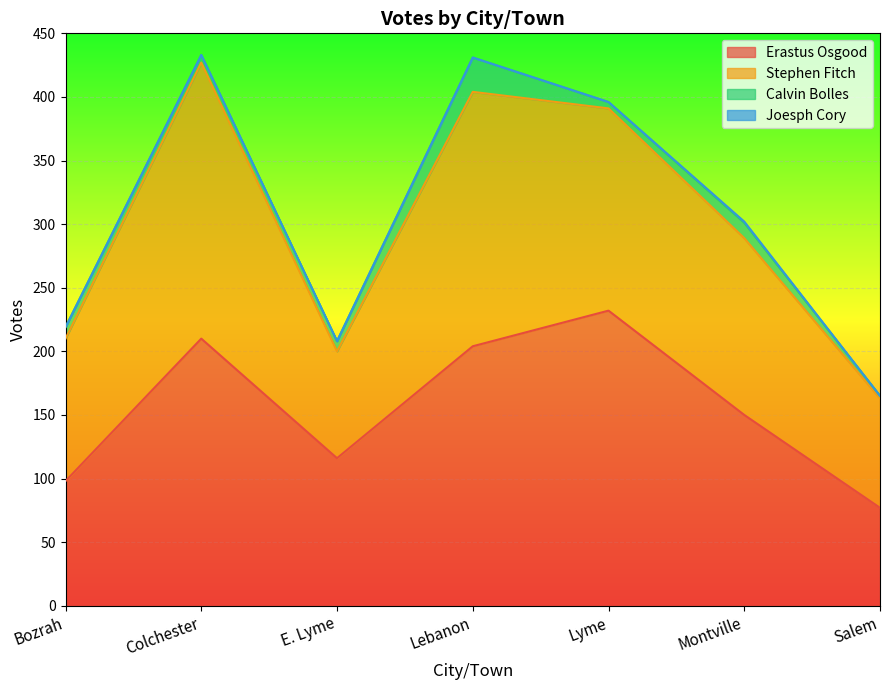

What is the difference between the maximum and minimum values in the Calvin Bolles series?

25